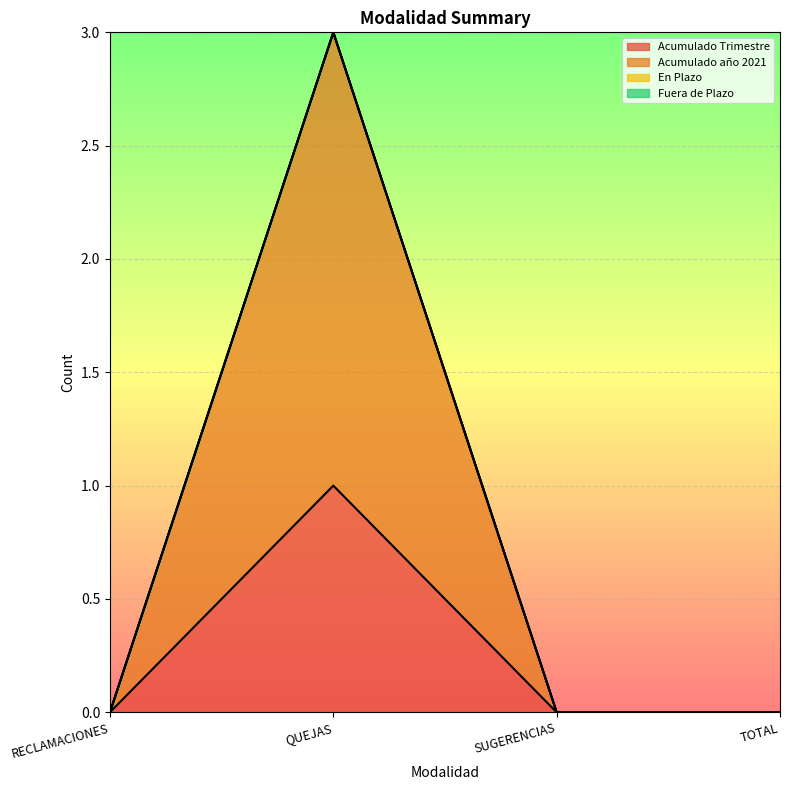

At which category is the sum across all series the highest?

QUEJAS